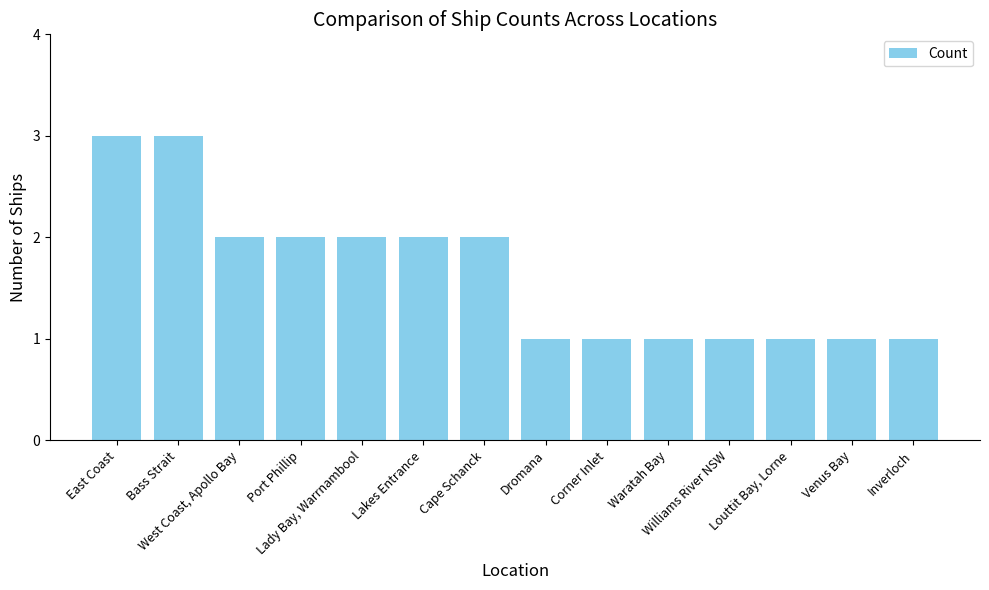

Are the bars grouped side by side (vs. stacked)?

No